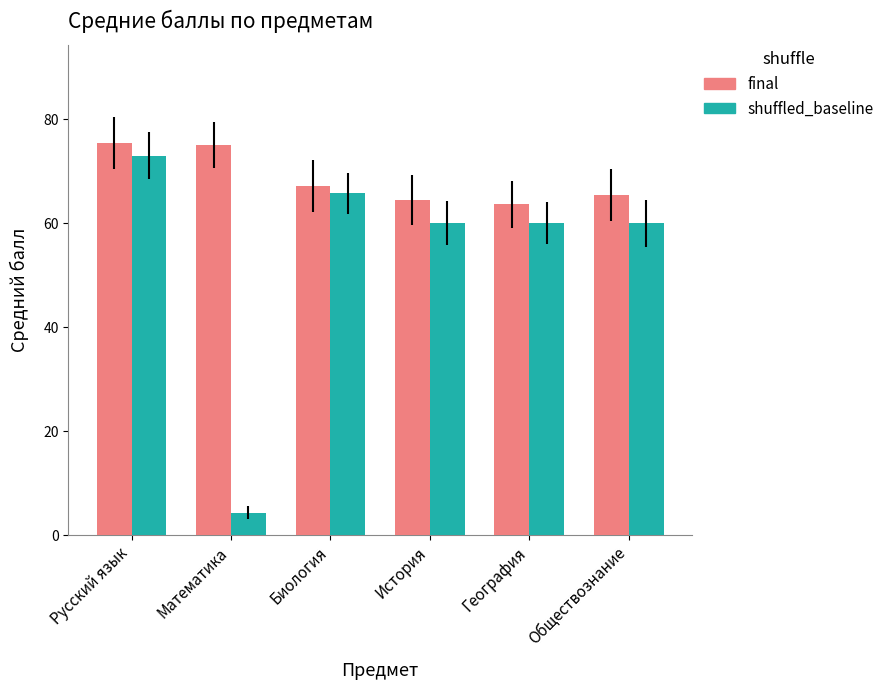

At which category does the chart reach its minimum across all series?

Математика